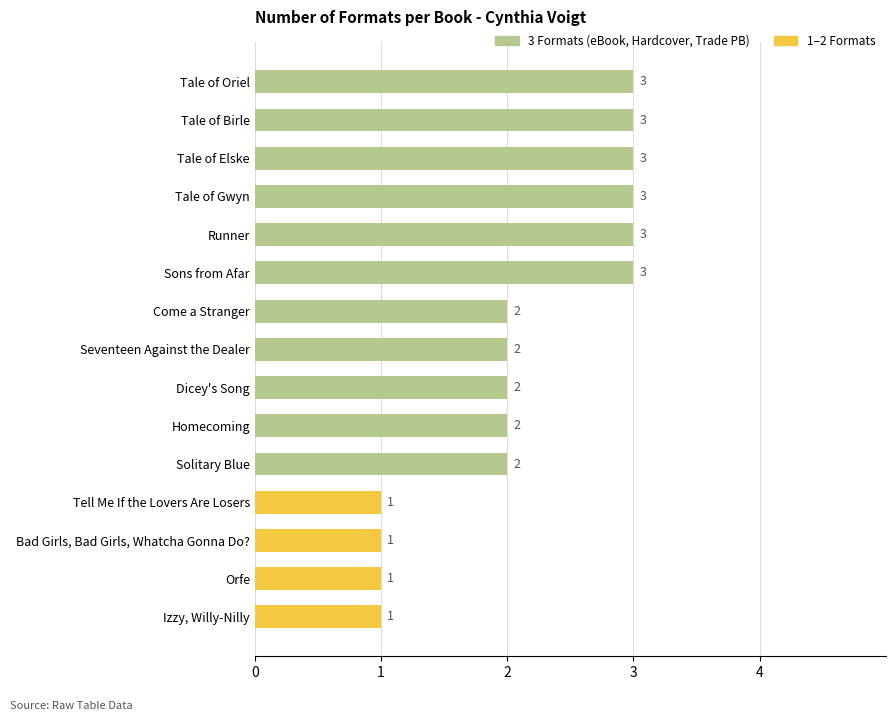

Reading top to bottom, extract all data points from this chart.

Tale of Oriel=3	Tale of Birle=3	Tale of Elske=3	Tale of Gwyn=3	Runner=3	Sons from Afar=3	Come a Stranger=2	Seventeen Against the Dealer=2	Dicey's Song=2	Homecoming=2	Solitary Blue=2	Tell Me If the Lovers Are Losers=1	Bad Girls, Bad Girls, Whatcha Gonna Do?=1	Orfe=1	Izzy, Willy-Nilly=1